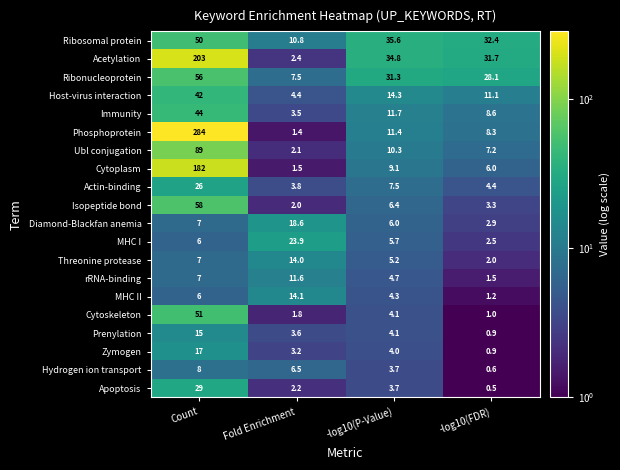

Is the value of Cytoskeleton at Count greater than the value of Immunity at Count?

Yes